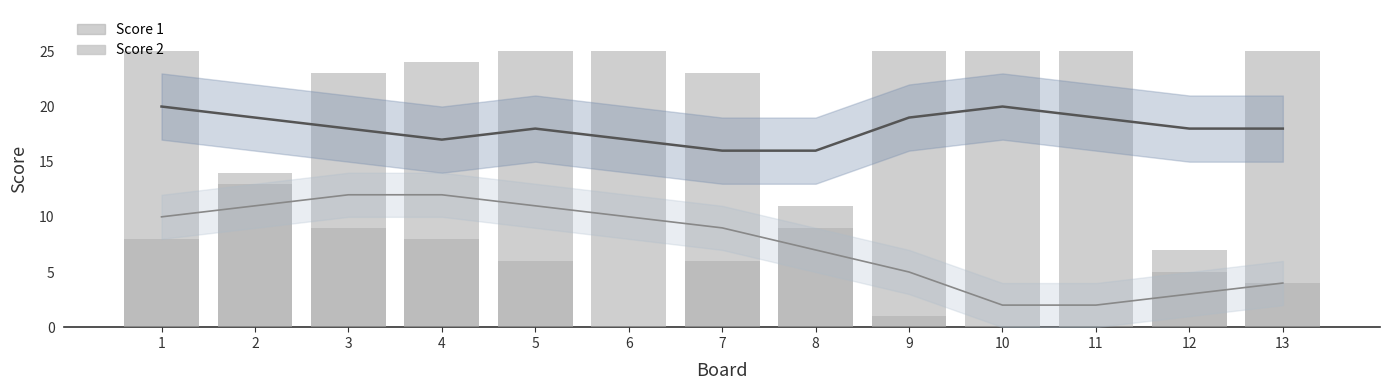

Which series has the largest total across all categories?

Score 1